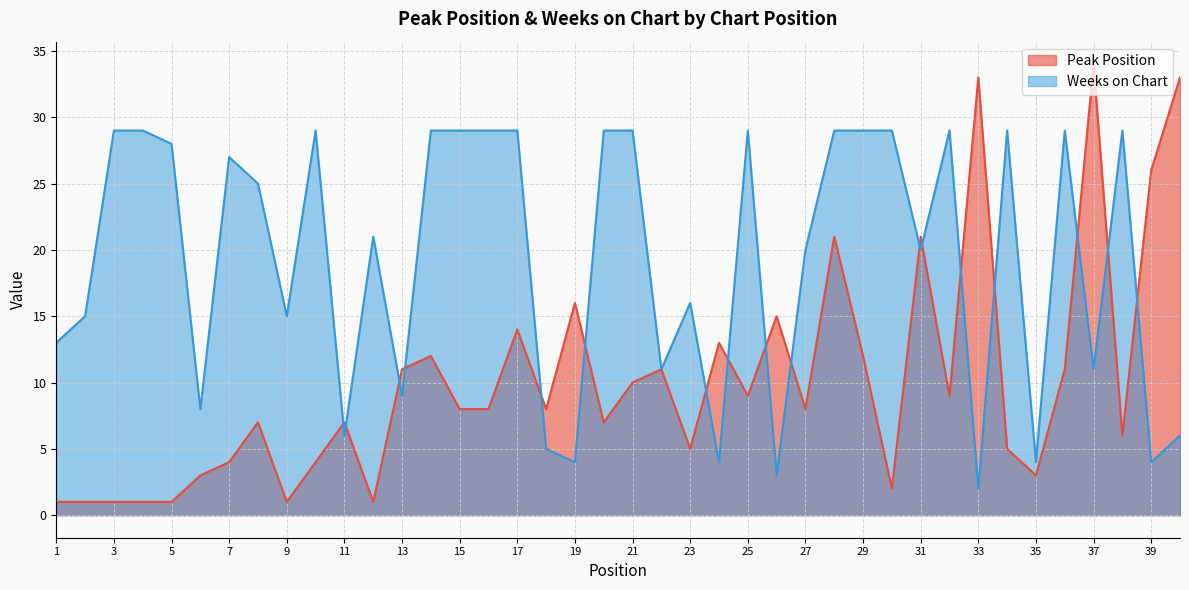

Which series has the largest total across all categories?

Weeks on Chart